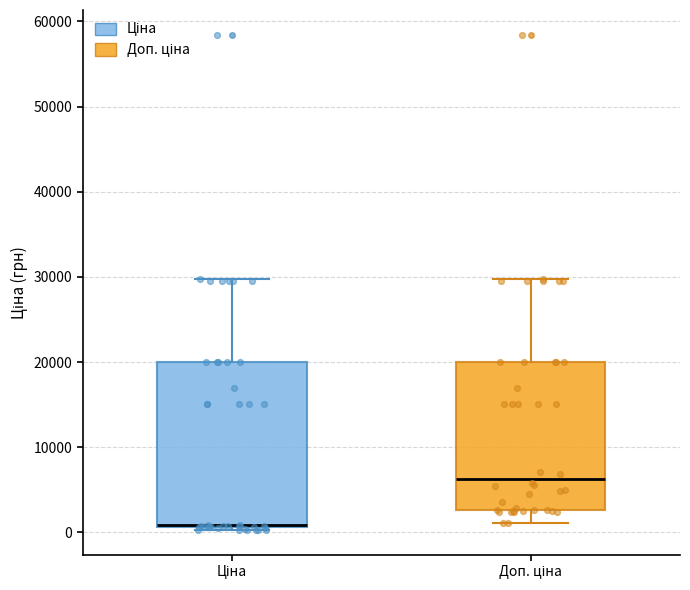

Where is the upper edge of the box for Ціна on the y-axis? The values are not printed on the chart, so give them approximately, as read against the axis.

20000